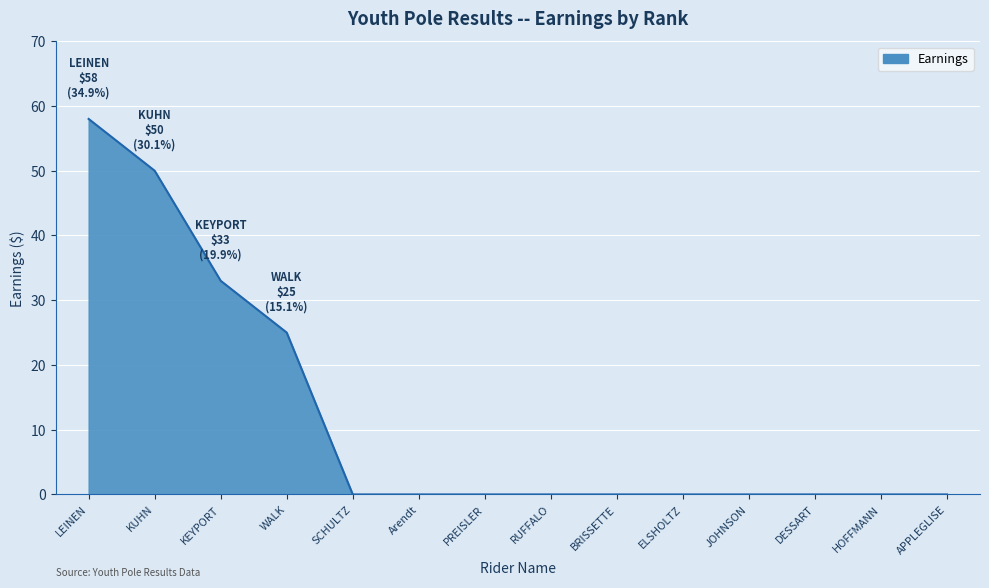

How many distinct data groups are displayed?

1